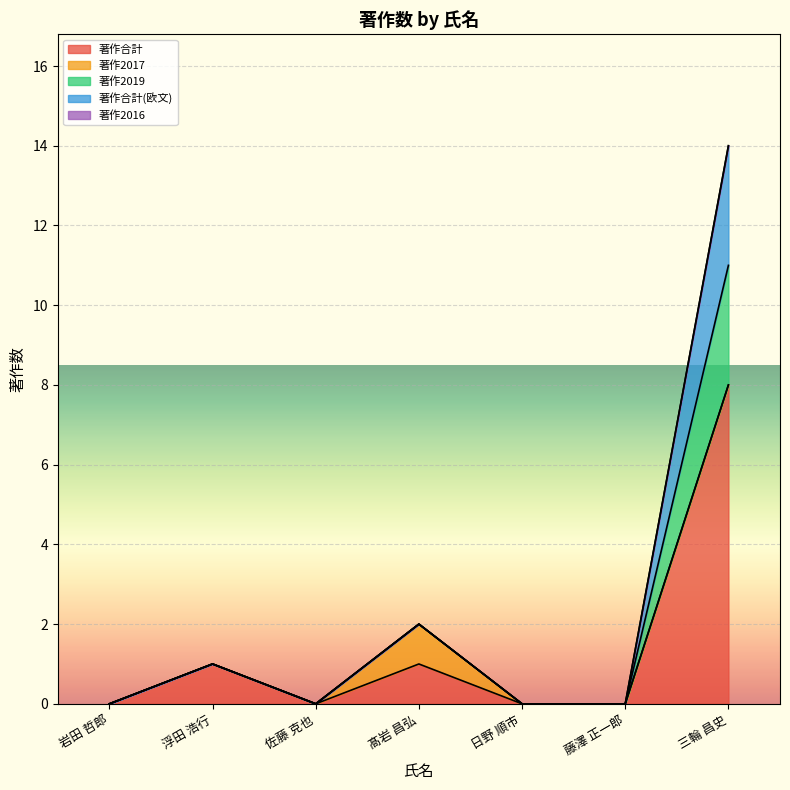

What is the maximum value for 著作合計?

8